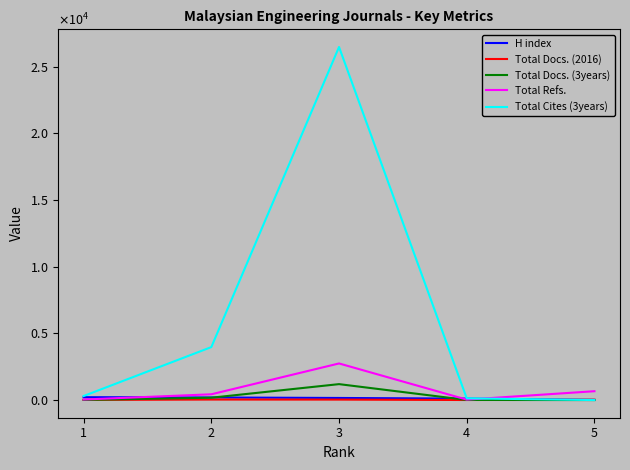

Which series changed the most between 1 and 3?

Total Cites (3years)